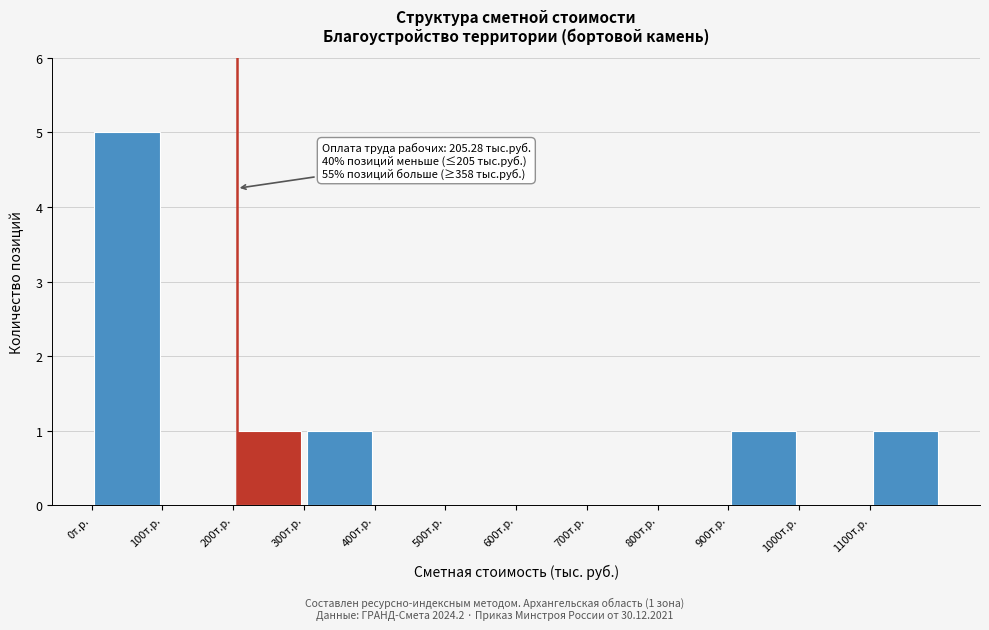

Over which range of the x-axis is the bar tallest?

0 to 100